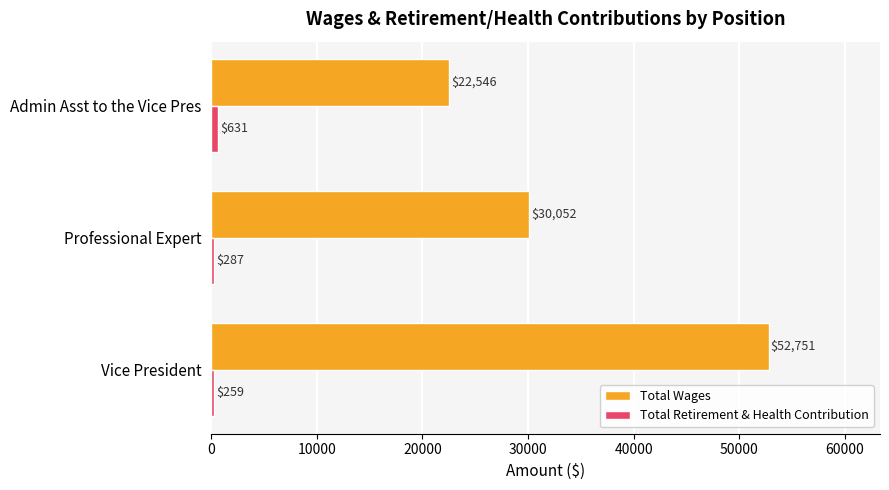

What is the greatest value displayed?

52751